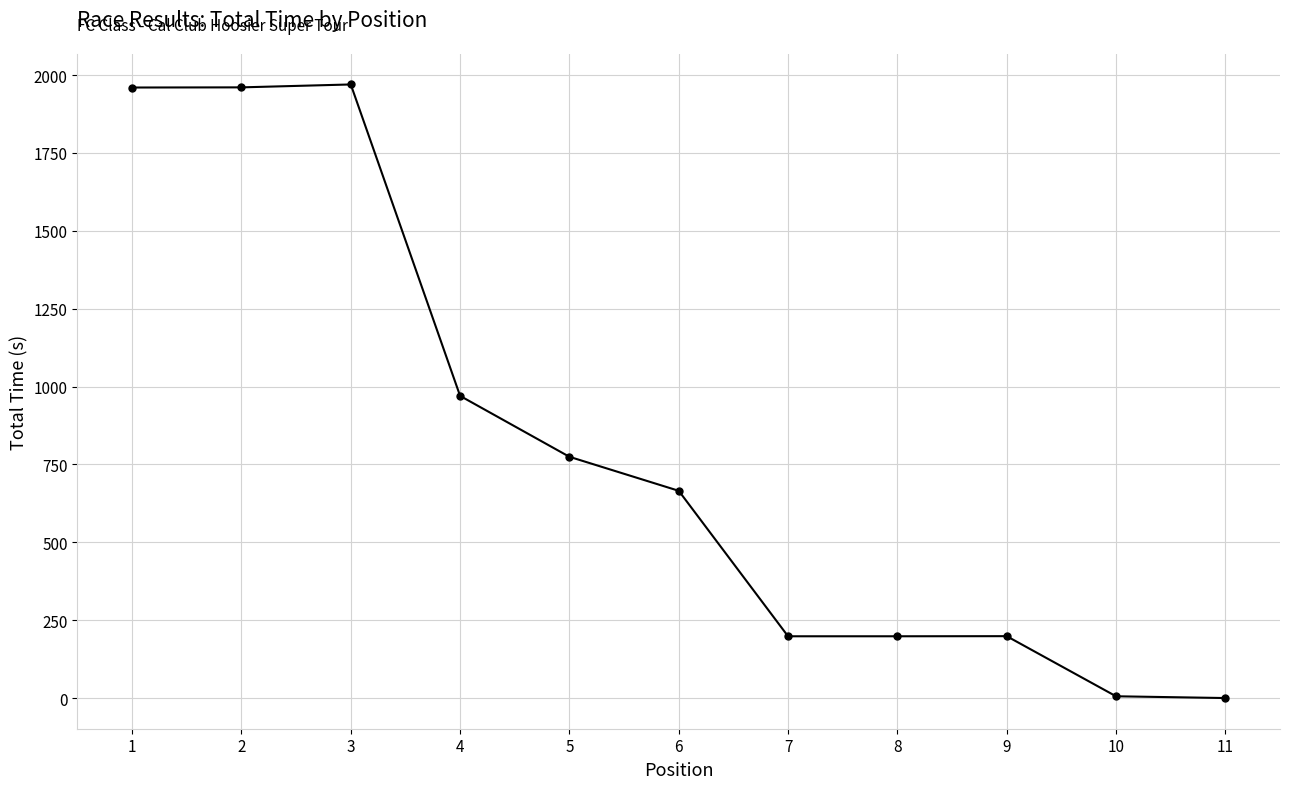

How many lines are shown in the chart?

1